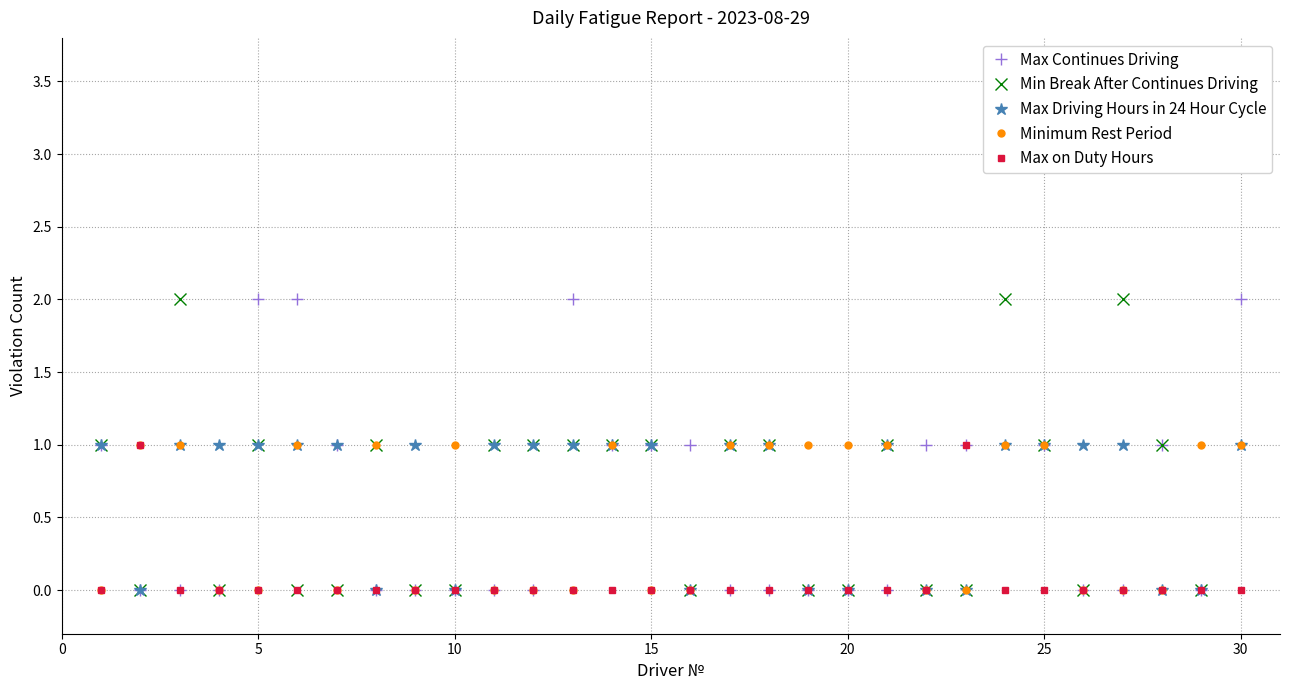

Is the value of Max on Duty Hours at 20 greater than the value of Min Break After Continues Driving at 10?

No